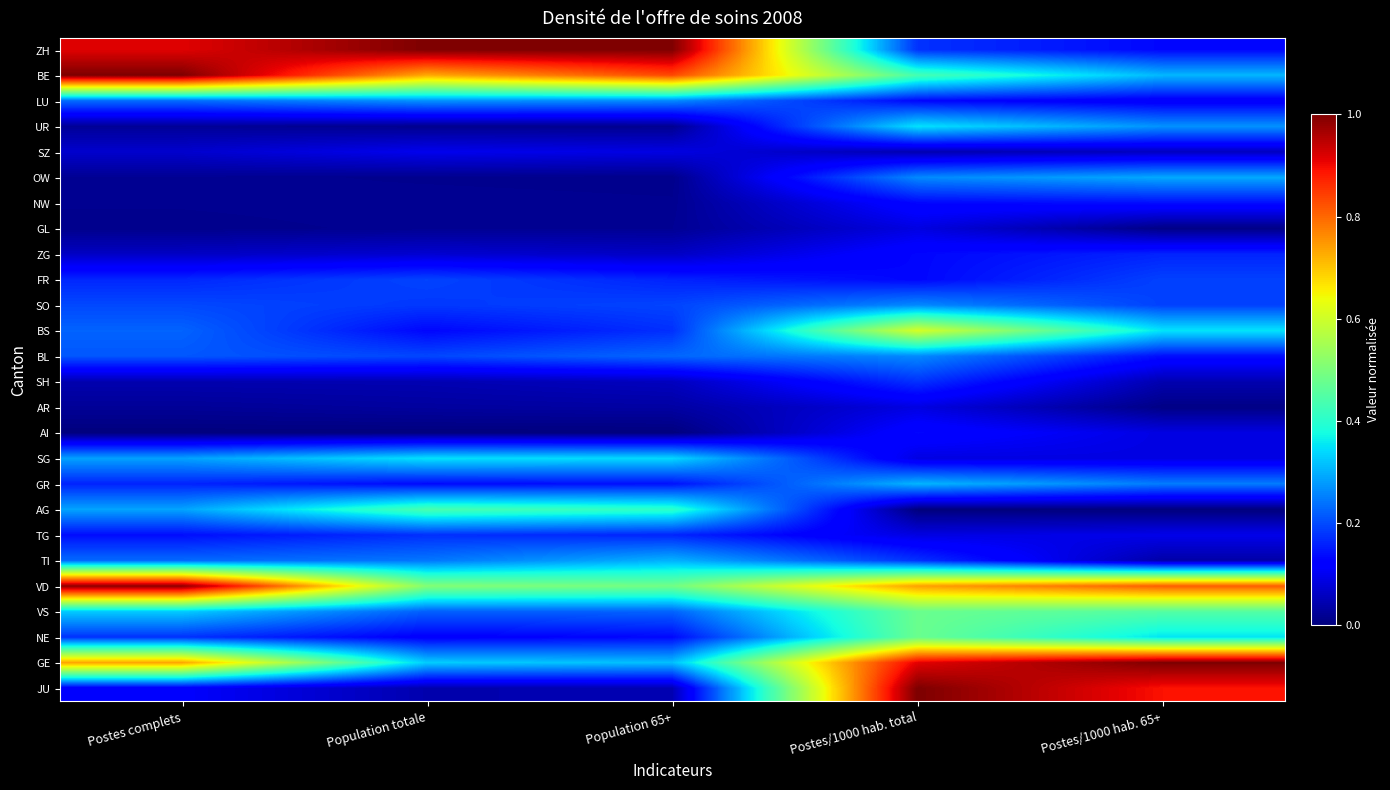

Reading left to right, transcribe all the data shown in this chart.

ZH: Postes complets=0.9	Population totale=1.0	Population 65+=1.0	Postes/1000 hab. total=0.2	Postes/1000 hab. 65+=0.1
BE: Postes complets=1.0	Population totale=0.7	Population 65+=0.8	Postes/1000 hab. total=0.4	Postes/1000 hab. 65+=0.3
LU: Postes complets=0.2	Population totale=0.3	Population 65+=0.3	Postes/1000 hab. total=0.1	Postes/1000 hab. 65+=0.1
UR: Postes complets=0.0	Population totale=0.0	Population 65+=0.0	Postes/1000 hab. total=0.3	Postes/1000 hab. 65+=0.3
SZ: Postes complets=0.1	Population totale=0.1	Population 65+=0.1	Postes/1000 hab. total=0.0	Postes/1000 hab. 65+=0.1
OW: Postes complets=0.0	Population totale=0.0	Population 65+=0.0	Postes/1000 hab. total=0.3	Postes/1000 hab. 65+=0.3
NW: Postes complets=0.0	Population totale=0.0	Population 65+=0.0	Postes/1000 hab. total=0.1	Postes/1000 hab. 65+=0.1
GL: Postes complets=0.0	Population totale=0.0	Population 65+=0.0	Postes/1000 hab. total=0.1	Postes/1000 hab. 65+=0.0
ZG: Postes complets=0.1	Population totale=0.1	Population 65+=0.1	Postes/1000 hab. total=0.1	Postes/1000 hab. 65+=0.2
FR: Postes complets=0.2	Population totale=0.2	Population 65+=0.2	Postes/1000 hab. total=0.1	Postes/1000 hab. 65+=0.2
SO: Postes complets=0.2	Population totale=0.2	Population 65+=0.2	Postes/1000 hab. total=0.3	Postes/1000 hab. 65+=0.2
BS: Postes complets=0.2	Population totale=0.1	Population 65+=0.2	Postes/1000 hab. total=0.6	Postes/1000 hab. 65+=0.4
BL: Postes complets=0.2	Population totale=0.2	Population 65+=0.2	Postes/1000 hab. total=0.3	Postes/1000 hab. 65+=0.1
SH: Postes complets=0.0	Population totale=0.0	Population 65+=0.1	Postes/1000 hab. total=0.2	Postes/1000 hab. 65+=0.0
AR: Postes complets=0.0	Population totale=0.0	Population 65+=0.0	Postes/1000 hab. total=0.1	Postes/1000 hab. 65+=0.0
AI: Postes complets=0.0	Population totale=0.0	Population 65+=0.0	Postes/1000 hab. total=0.1	Postes/1000 hab. 65+=0.1
SG: Postes complets=0.3	Population totale=0.3	Population 65+=0.3	Postes/1000 hab. total=0.1	Postes/1000 hab. 65+=0.1
GR: Postes complets=0.2	Population totale=0.1	Population 65+=0.1	Postes/1000 hab. total=0.3	Postes/1000 hab. 65+=0.2
AG: Postes complets=0.3	Population totale=0.4	Population 65+=0.4	Postes/1000 hab. total=0.0	Postes/1000 hab. 65+=0.0
TG: Postes complets=0.1	Population totale=0.2	Population 65+=0.2	Postes/1000 hab. total=0.1	Postes/1000 hab. 65+=0.1
TI: Postes complets=0.2	Population totale=0.2	Population 65+=0.3	Postes/1000 hab. total=0.2	Postes/1000 hab. 65+=0.0
VD: Postes complets=1.0	Population totale=0.5	Population 65+=0.5	Postes/1000 hab. total=0.7	Postes/1000 hab. 65+=0.8
VS: Postes complets=0.3	Population totale=0.2	Population 65+=0.2	Postes/1000 hab. total=0.5	Postes/1000 hab. 65+=0.5
NE: Postes complets=0.2	Population totale=0.1	Population 65+=0.1	Postes/1000 hab. total=0.5	Postes/1000 hab. 65+=0.4
GE: Postes complets=0.7	Population totale=0.3	Population 65+=0.3	Postes/1000 hab. total=0.9	Postes/1000 hab. 65+=1.0
JU: Postes complets=0.1	Population totale=0.0	Population 65+=0.0	Postes/1000 hab. total=1.0	Postes/1000 hab. 65+=0.9